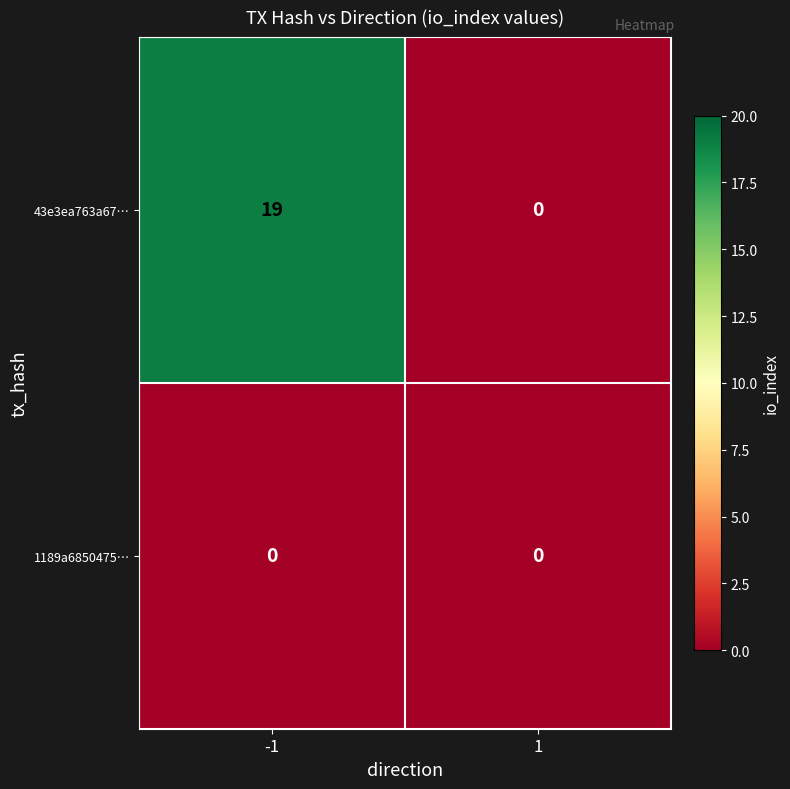

List the labels in order of 43e3ea763a67… value, smallest first.

1, -1